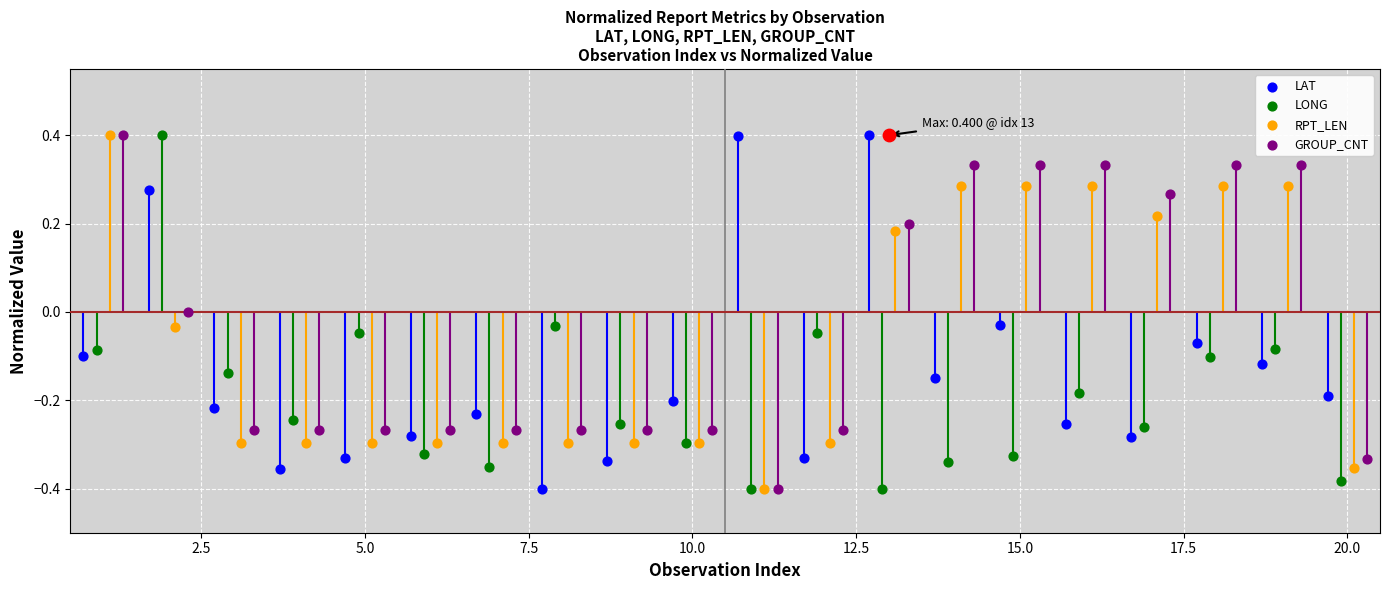

Which series has the largest total across all categories?

GROUP_CNT